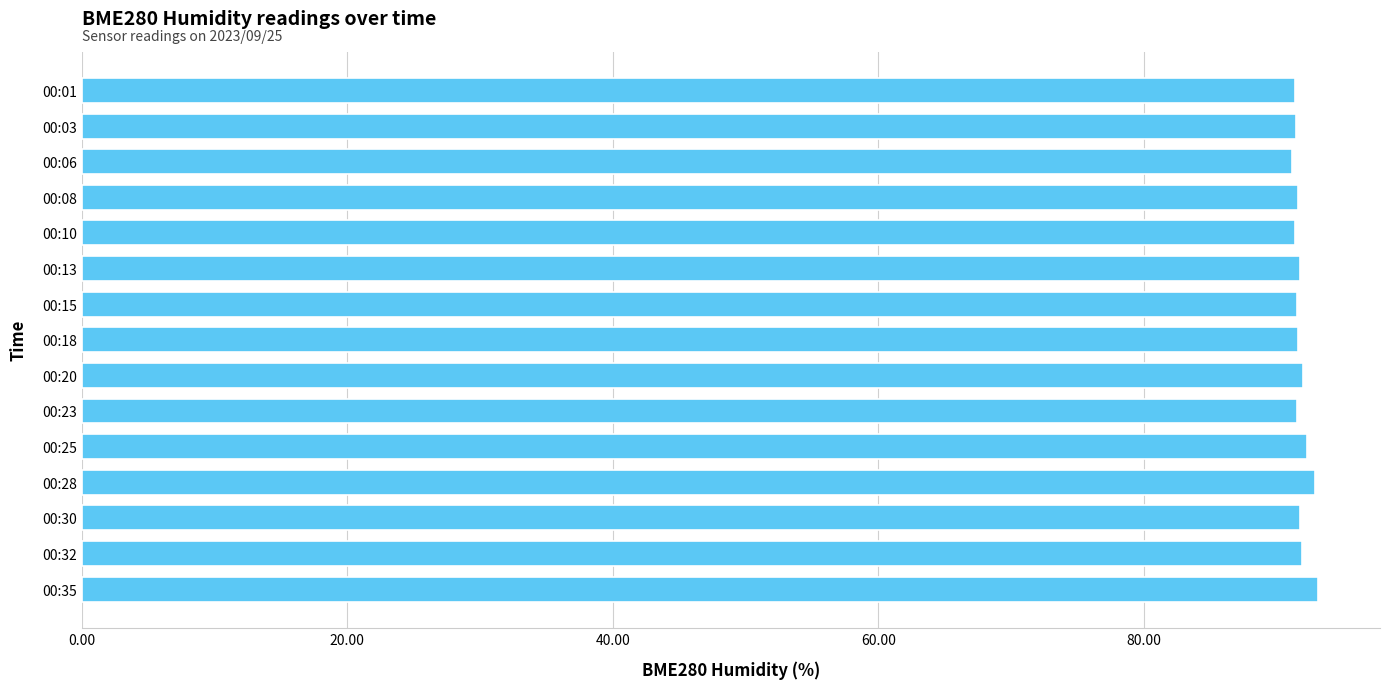

True or false: the data shows 124.1 at 00:20.

False